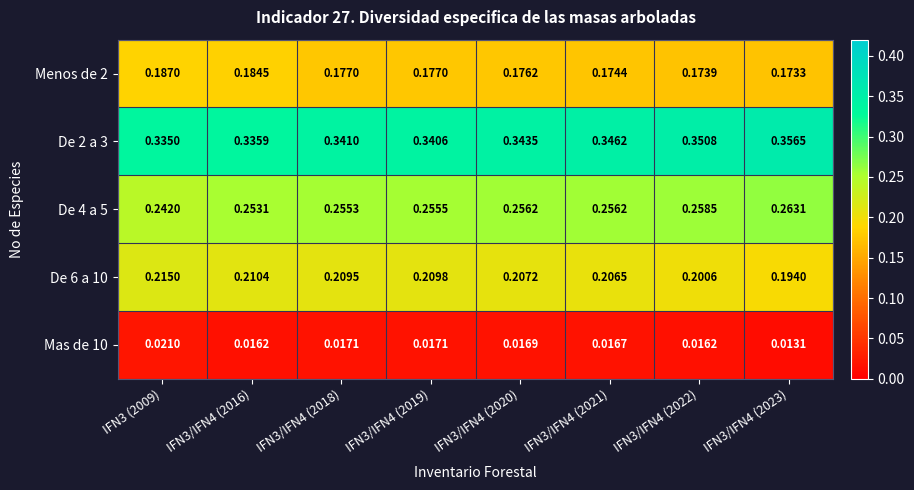

How many series are shown in this chart?

5